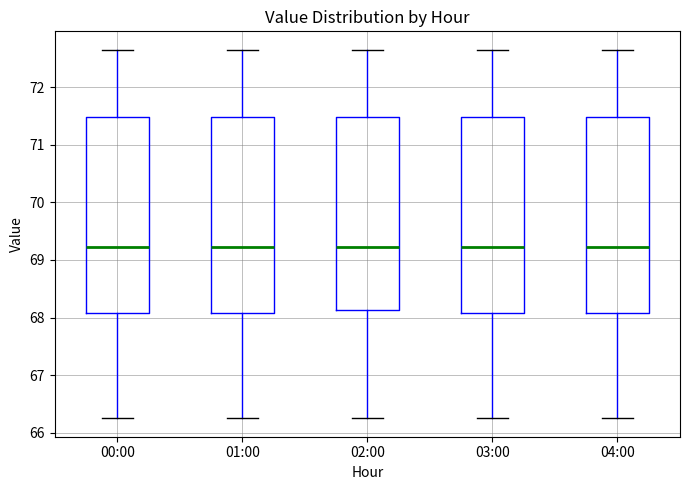

Reading left to right, read every box against the y-axis: the position of its median line, the range the box covers, and the ends of its whiskers. The values are not printed on the chart, so give them approximately, as read against the axis.

00:00: median 69.2, box 68.1 to 71.5, whiskers 66.3 to 72.7
01:00: median 69.2, box 68.1 to 71.5, whiskers 66.3 to 72.7
02:00: median 69.2, box 68.1 to 71.5, whiskers 66.3 to 72.7
03:00: median 69.2, box 68.1 to 71.5, whiskers 66.3 to 72.7
04:00: median 69.2, box 68.1 to 71.5, whiskers 66.3 to 72.7